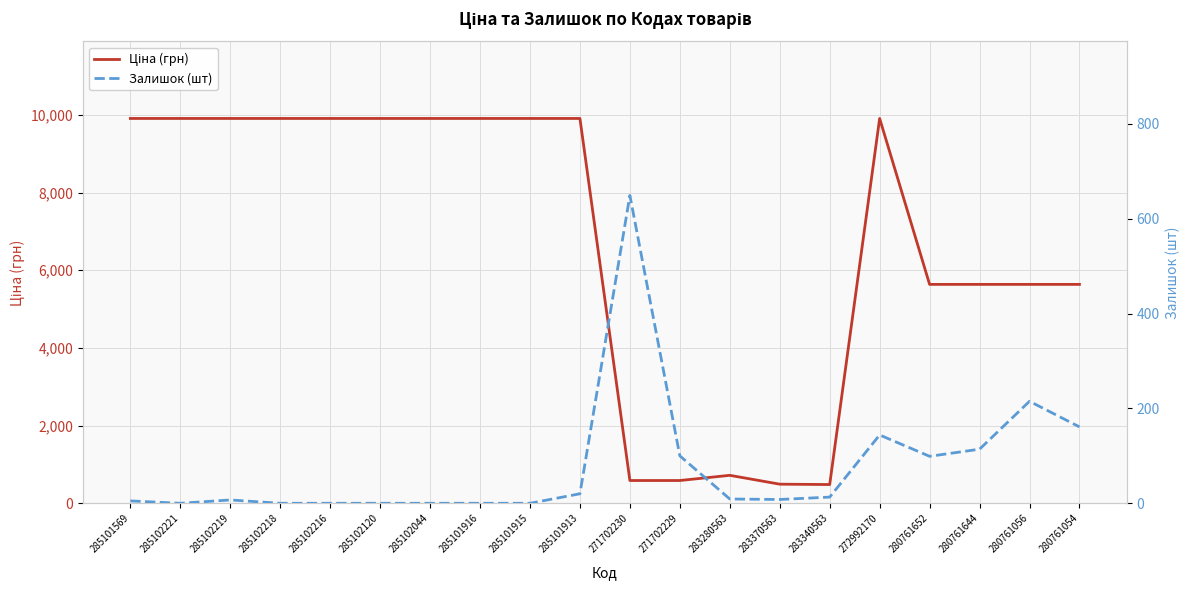

Where does the Залишок (шт) series first go above 9?

285101913